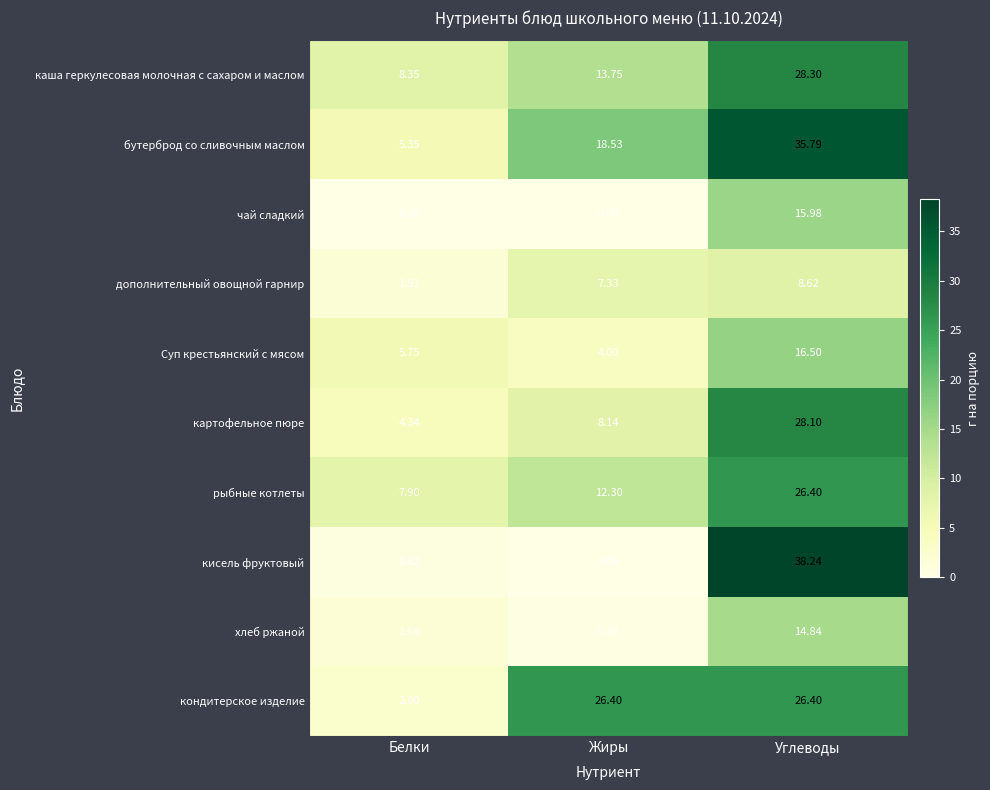

How many series are shown in this chart?

10